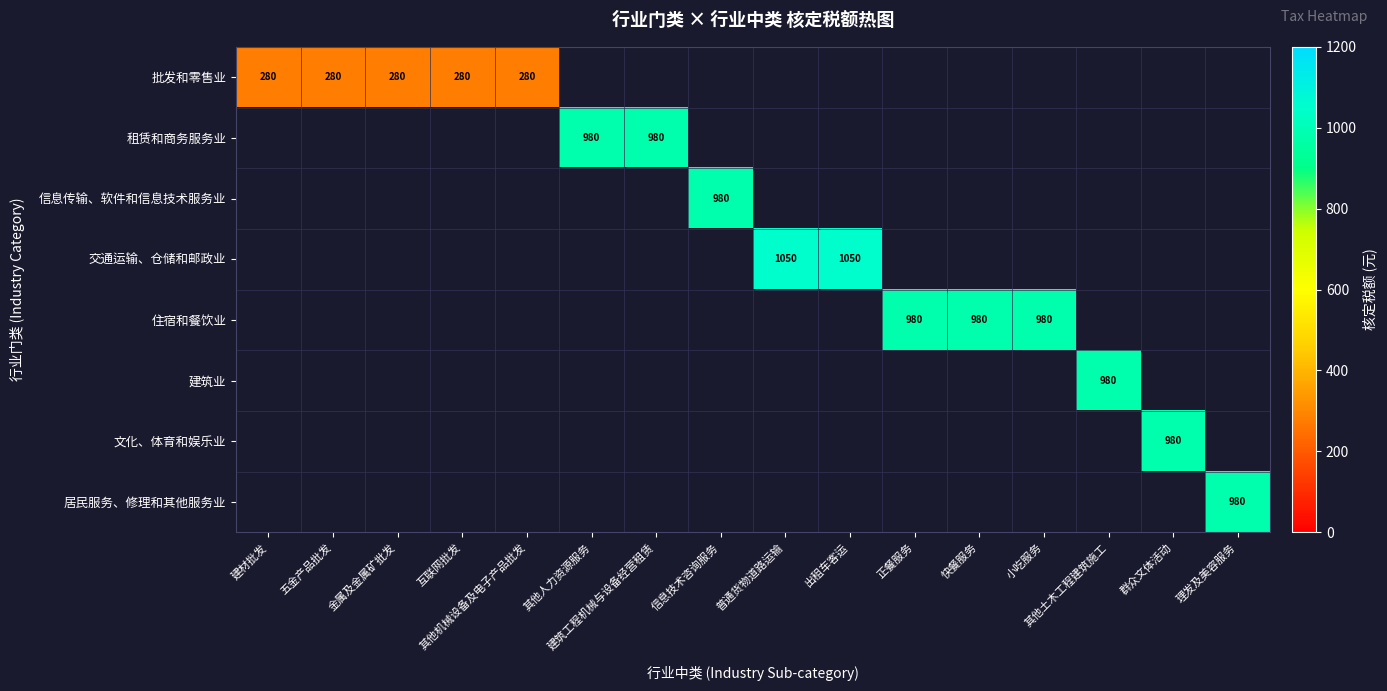

Is the value of 信息传输、软件和信息技术服务业 at 普通货物道路运输 greater than the value of 居民服务、修理和其他服务业 at 快餐服务?

No